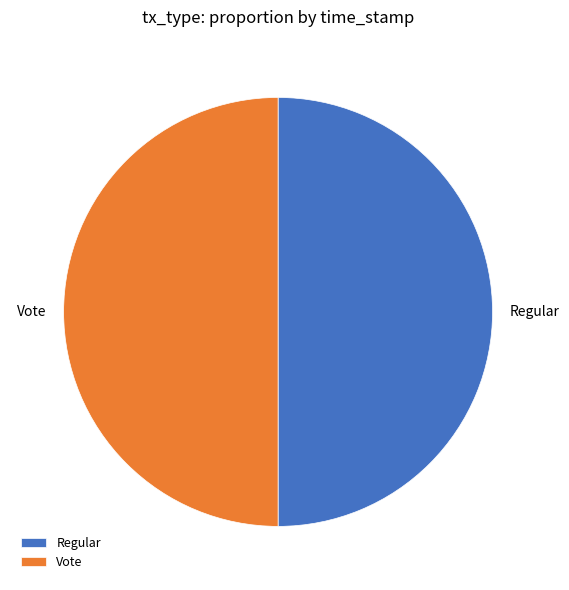

True or false: Regular accounts for 50% of the total.

True